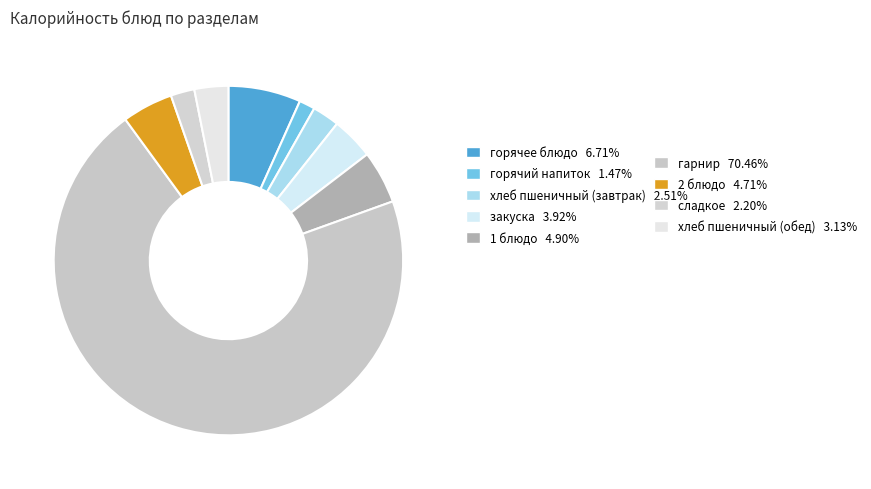

Count the number of slices in the pie.

9